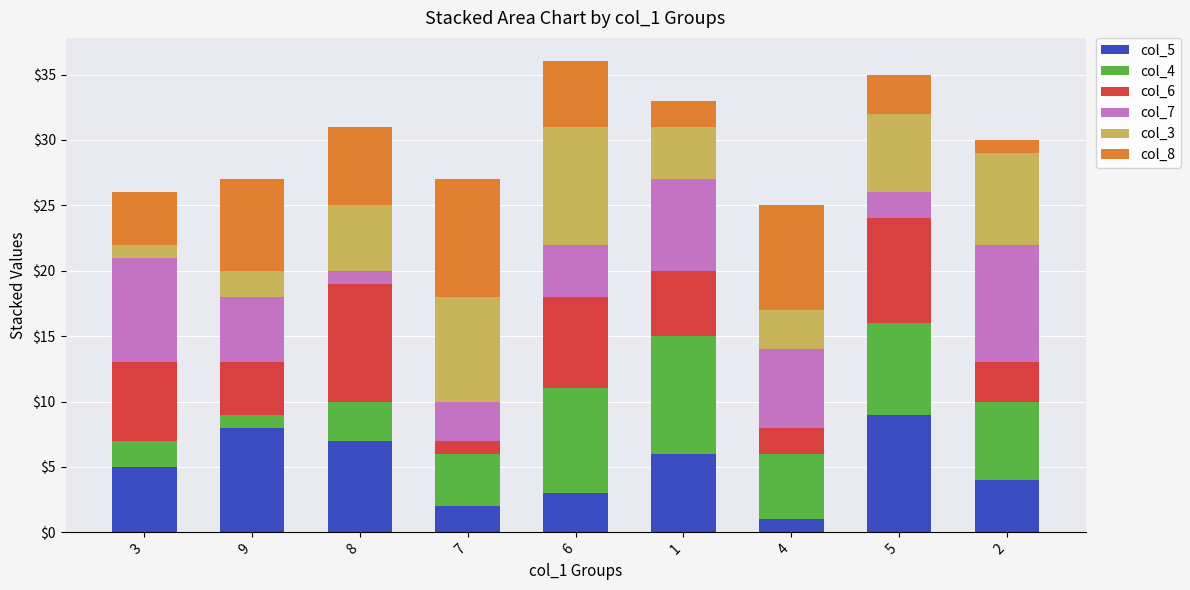

What is the difference between the maximum and minimum values in the col_5 series?

8